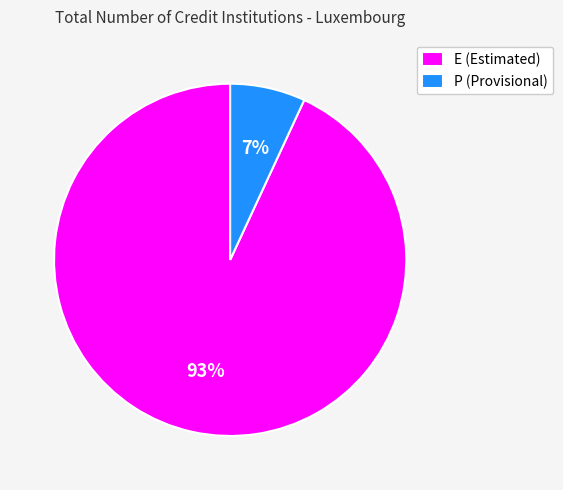

Is the sum of P (Provisional) and E (Estimated) greater than half?

Yes